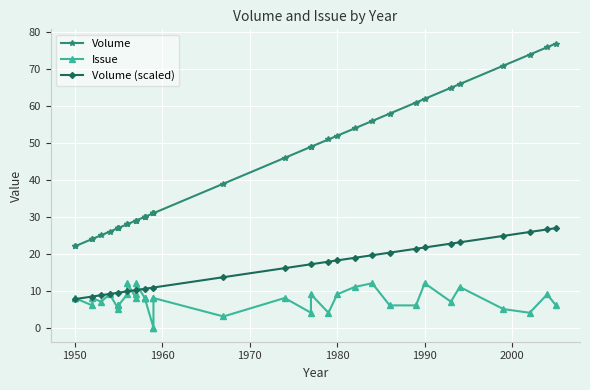

Which series has the largest total across all categories?

Volume